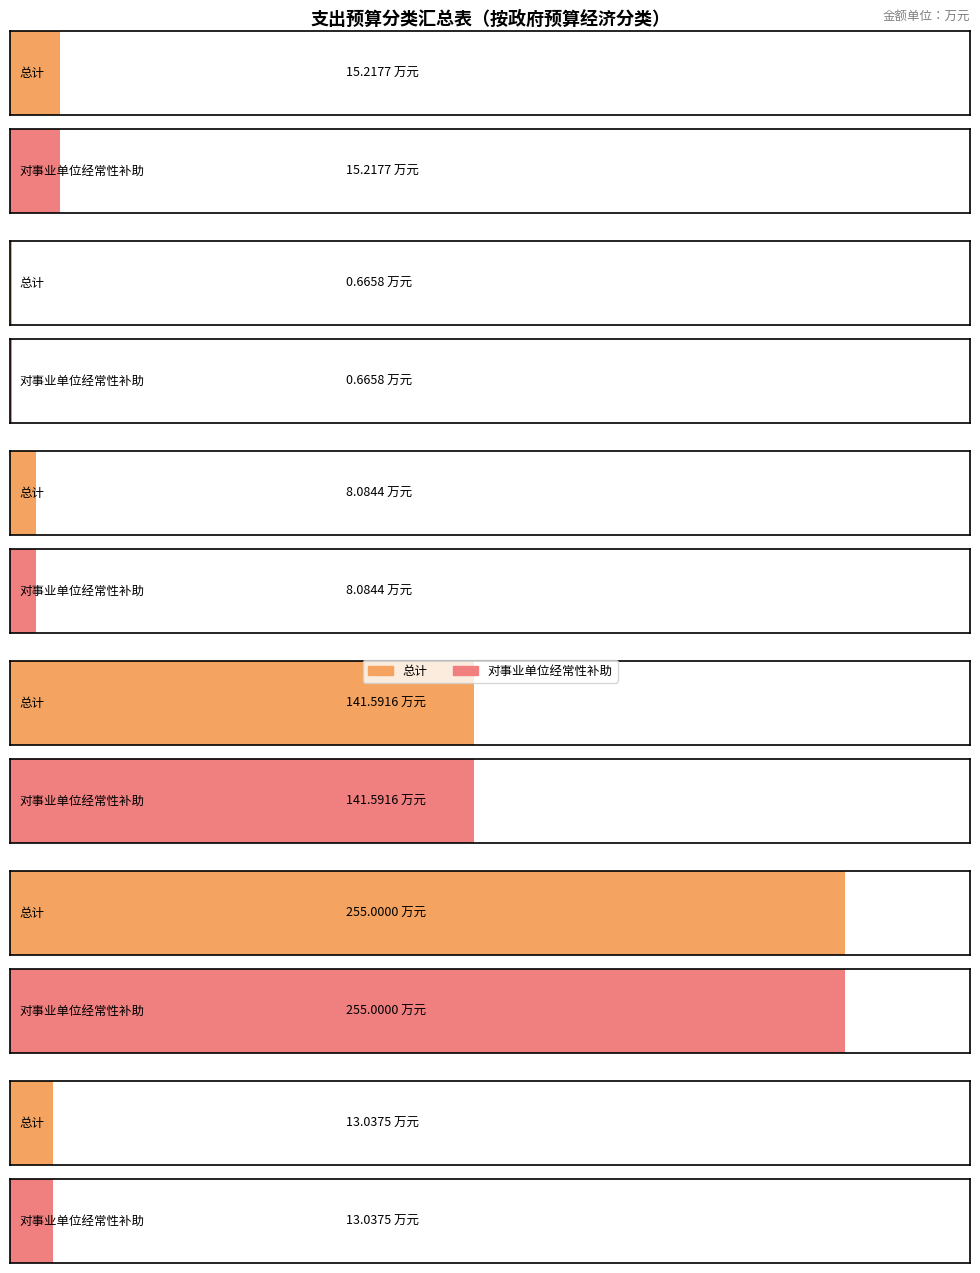

At how many categories does at least one series exceed 106?

2